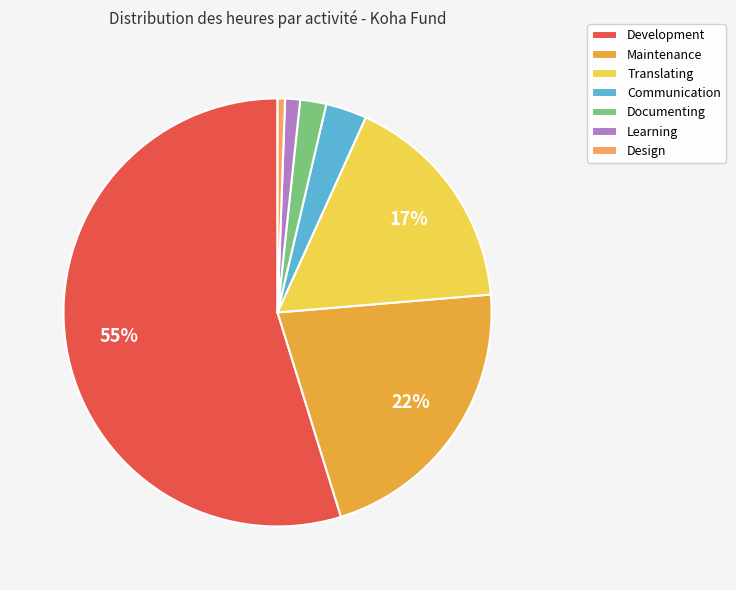

What is the largest slice in the pie chart?

Development